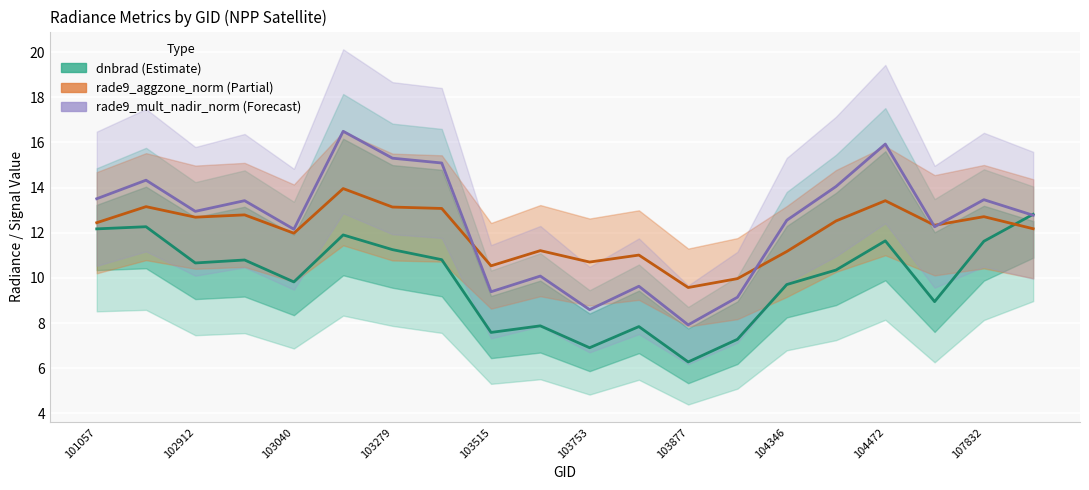

True or false: rade9_mult_nadir_norm and rade9_aggzone_norm intersect in this chart.

True